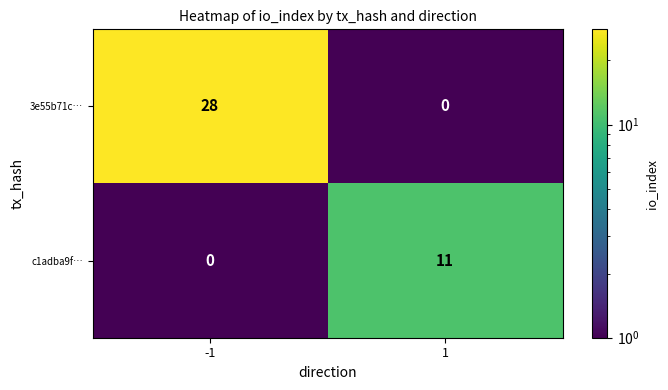

Reading left to right, list all the values displayed in this chart.

3e55b71c…: 28	0
c1adba9f…: 0	11